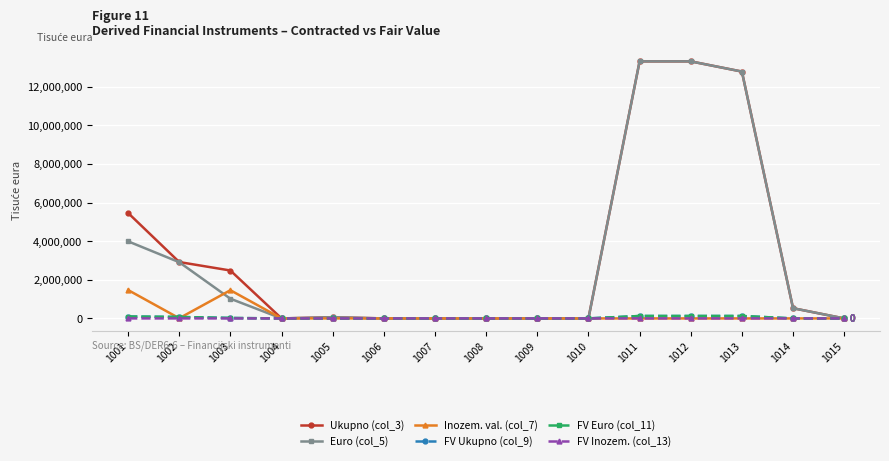

What is the greatest value displayed?

13323679